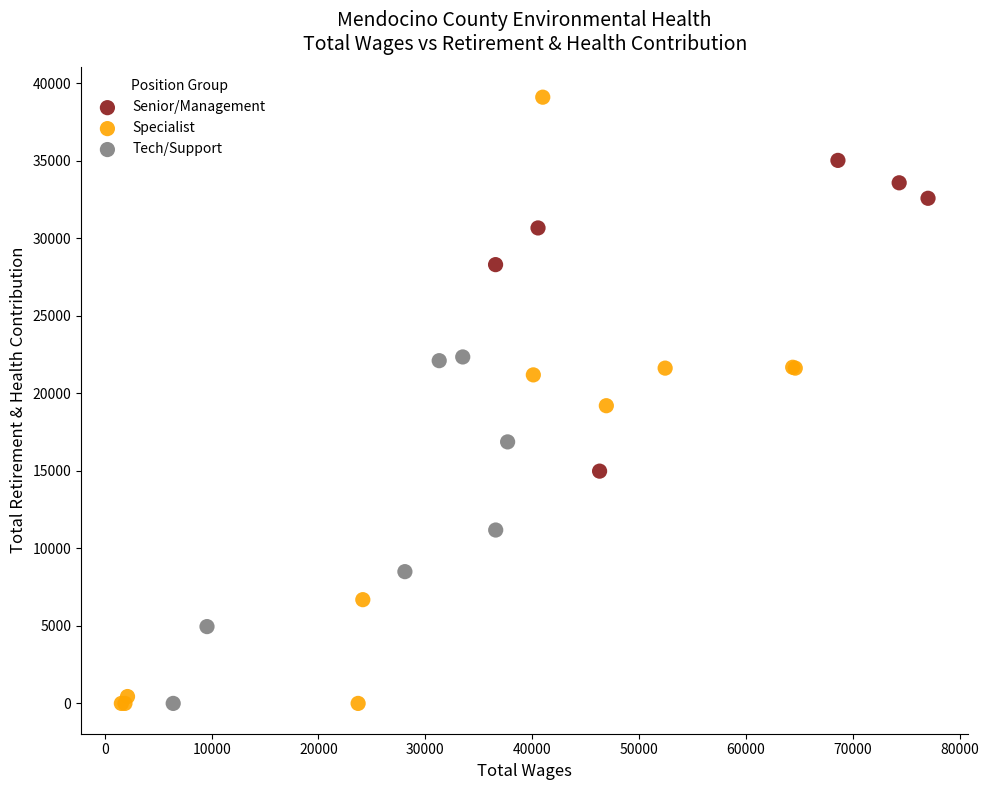

Which series reaches the maximum Y coordinate?

Specialist